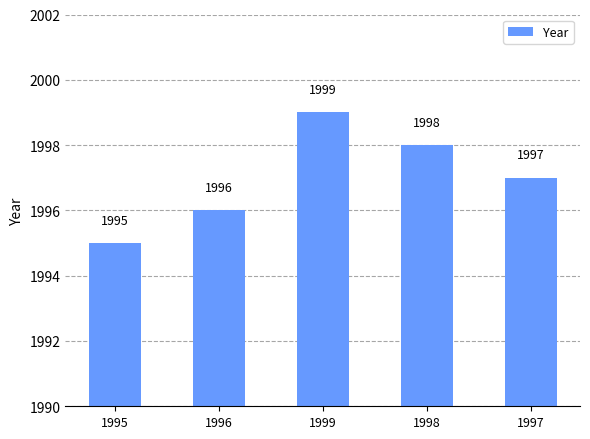

Which category has the lowest value across all series?

1995